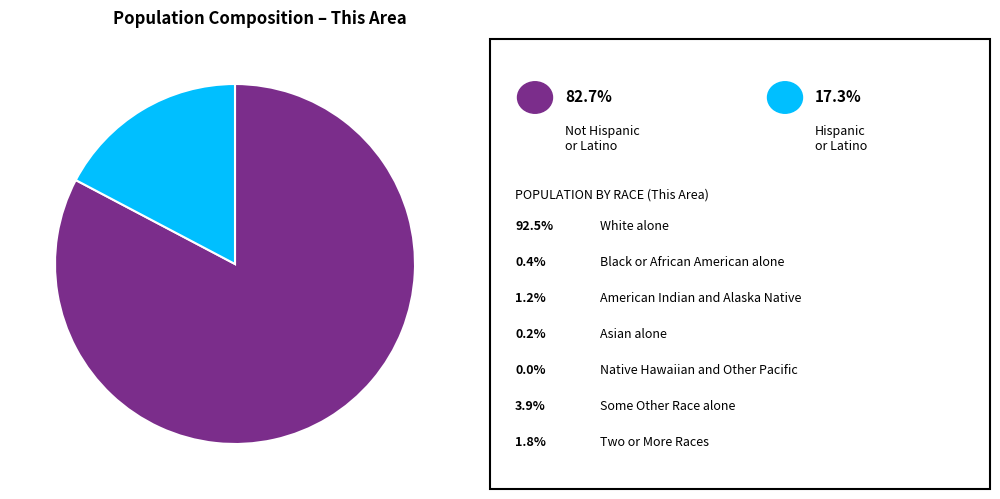

Does any single category account for the majority?

Yes